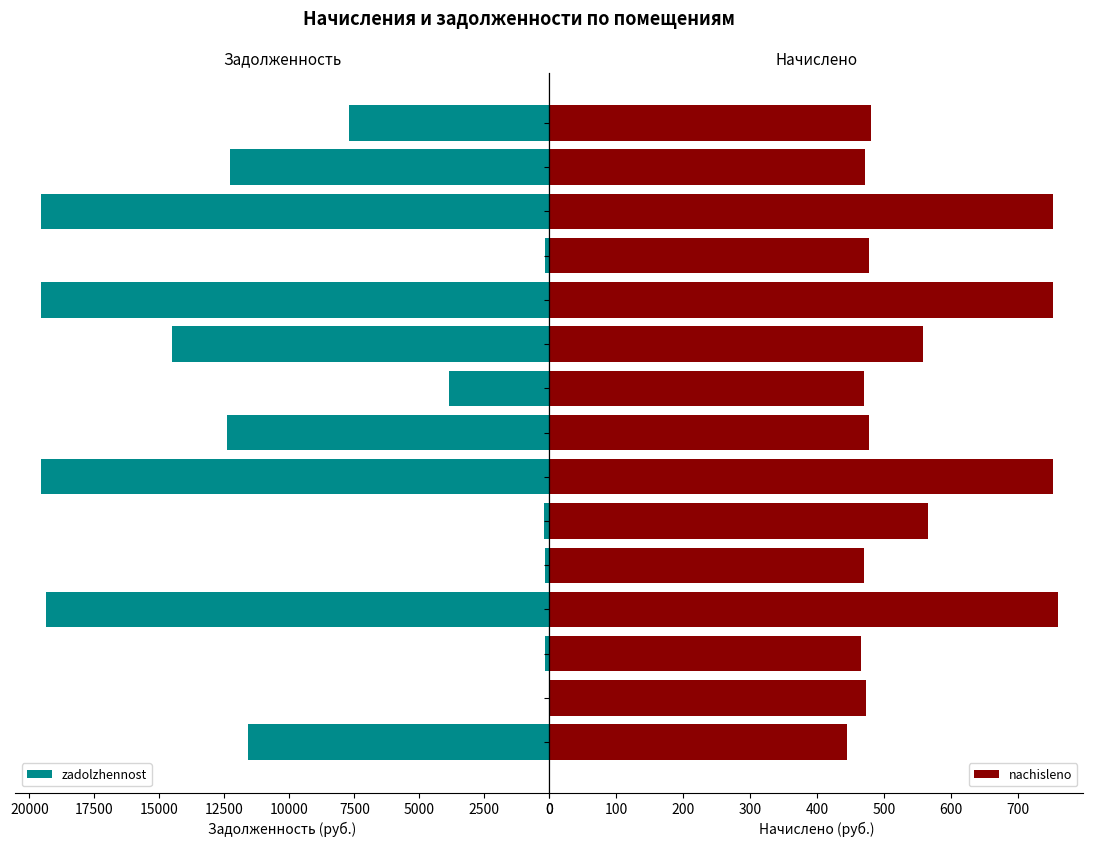

What is the difference between the maximum and minimum values in the nachisleno series?

314.8